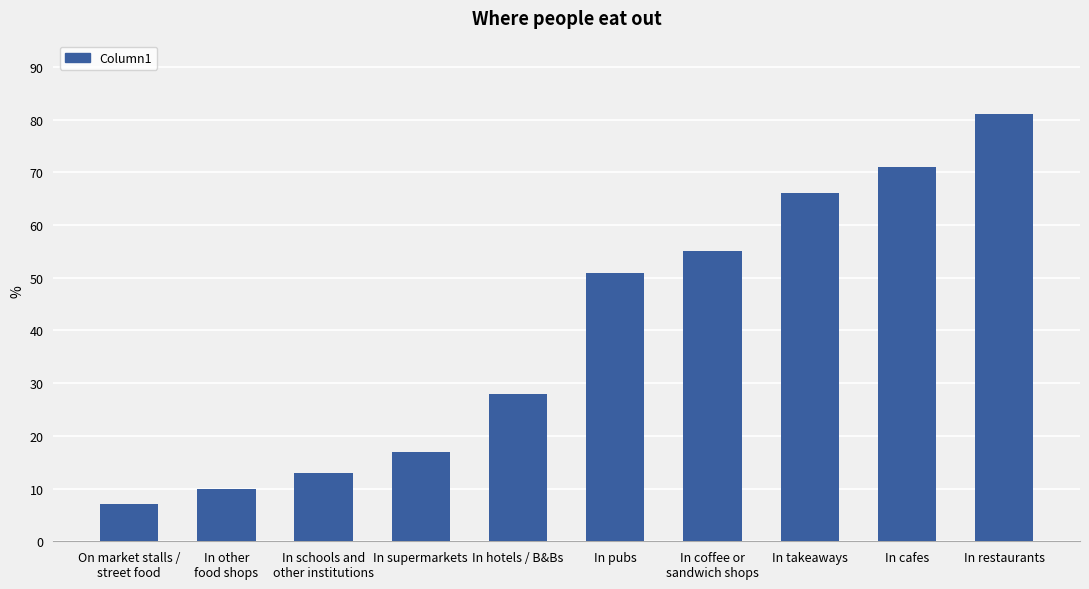

The chart shows a value of 13 at In hotels / B&Bs. True or false?

False